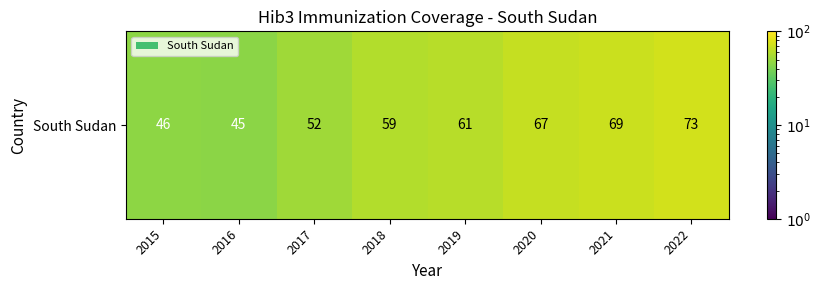

Is it true that the value at 2018 is 59?

True